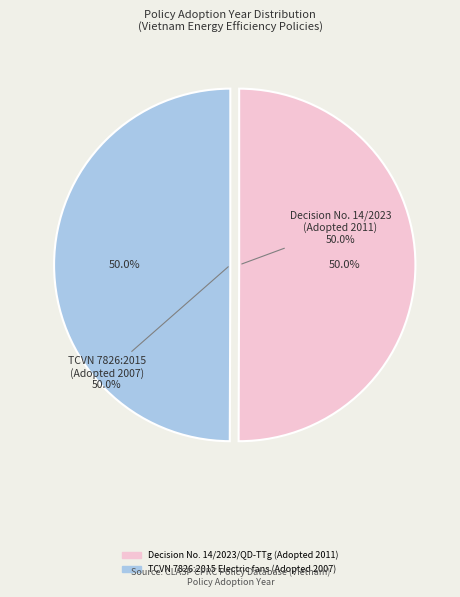

Combined, what portion of the pie is Decision No. 14/2023/QD-TTg (Adopted 2011) and TCVN 7826:2015 Electric fans (Adopted 2007)?

100.0%